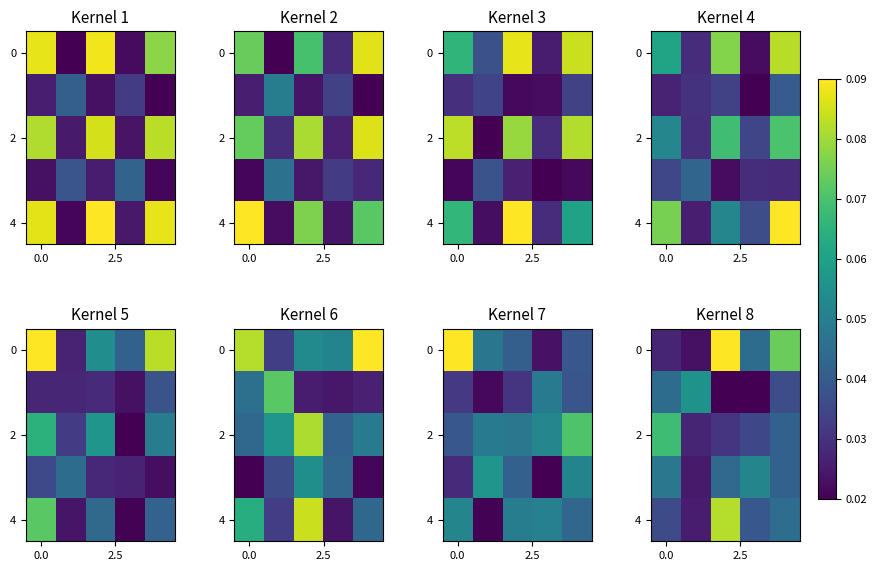

Is it true that 4 equals 0.0 at 0.0?

False